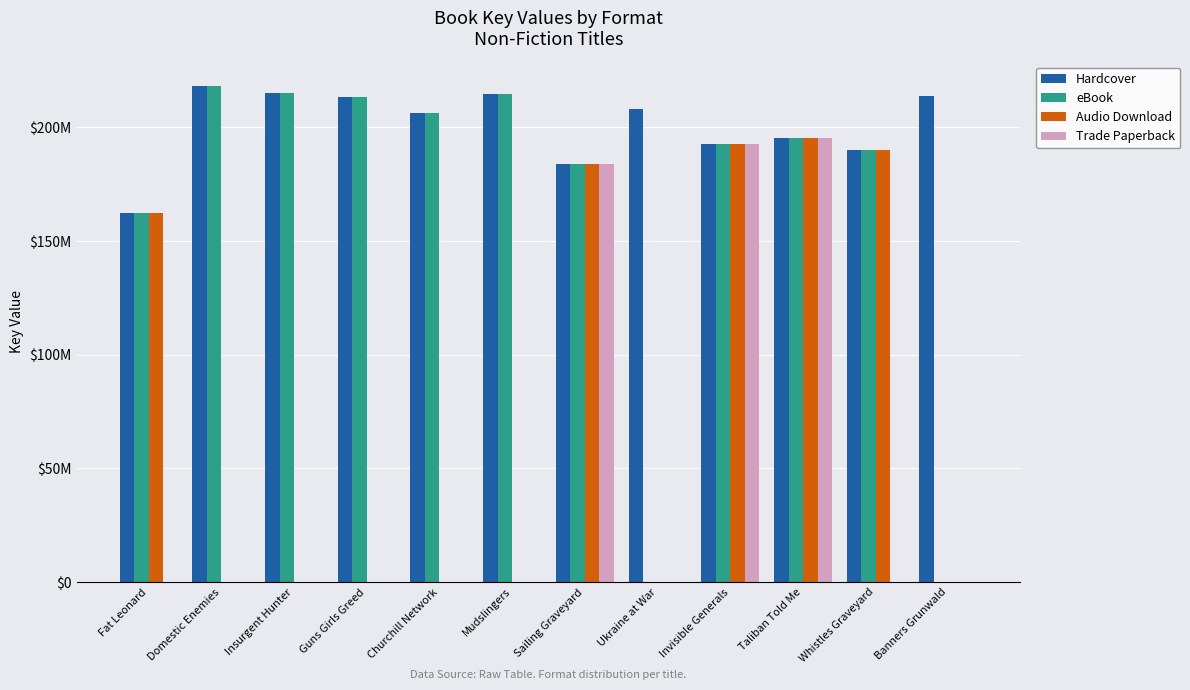

List the labels in order of Hardcover value, smallest first.

Fat Leonard, Sailing Graveyard, Whistles Graveyard, Invisible Generals, Taliban Told Me, Churchill Network, Ukraine at War, Guns Girls Greed, Banners Grunwald, Mudslingers, Insurgent Hunter, Domestic Enemies